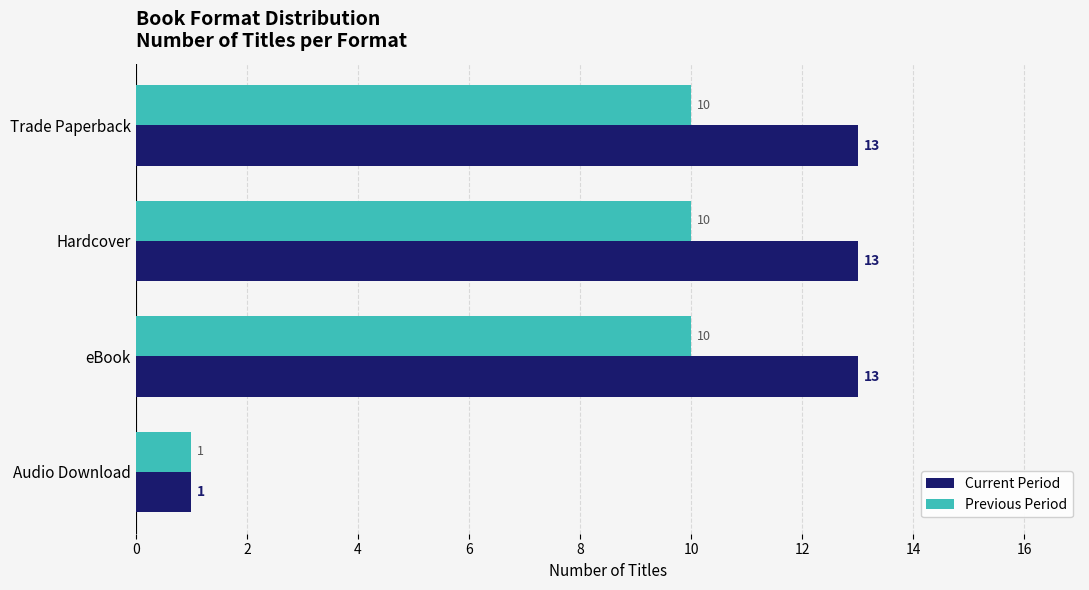

True or false: Current Period has a value of 3 at eBook.

False